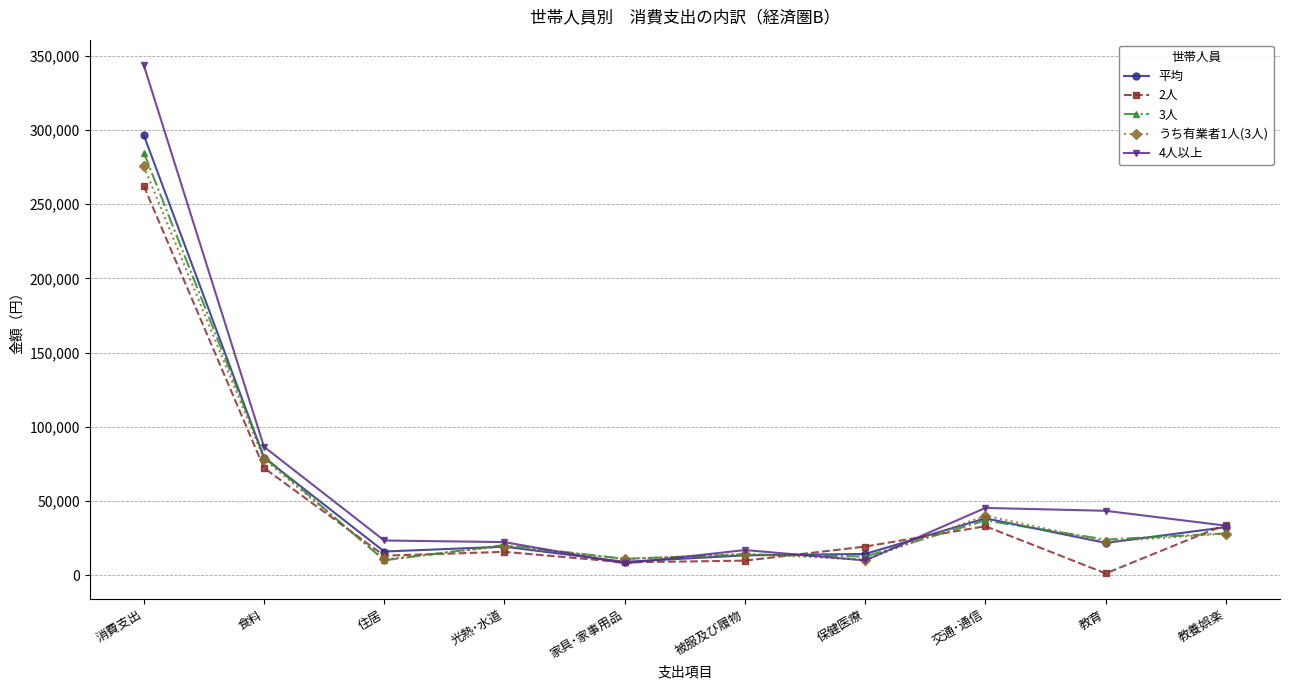

Which series has the largest total across all categories?

4人以上